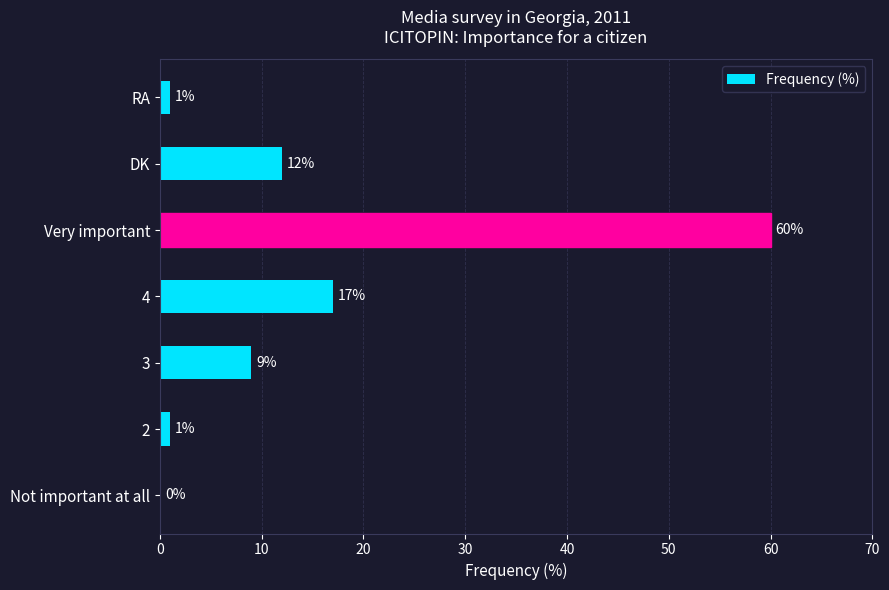

Where is the data nearest to the value 30?

4